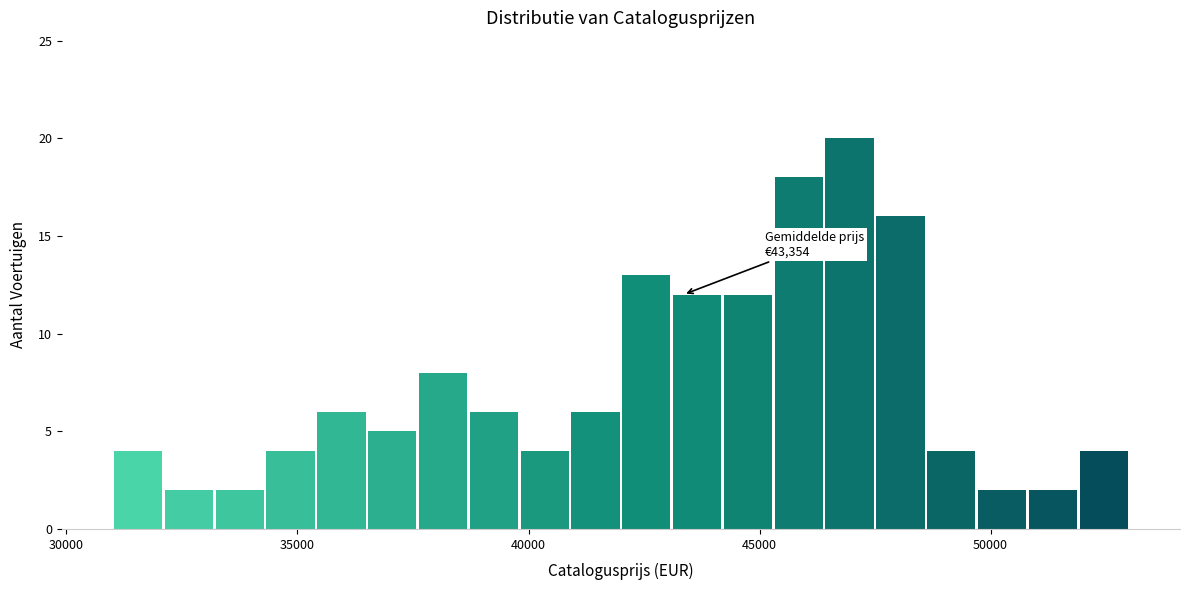

Read against the x-axis, roughly where is the centre of the tallest bar?

47000